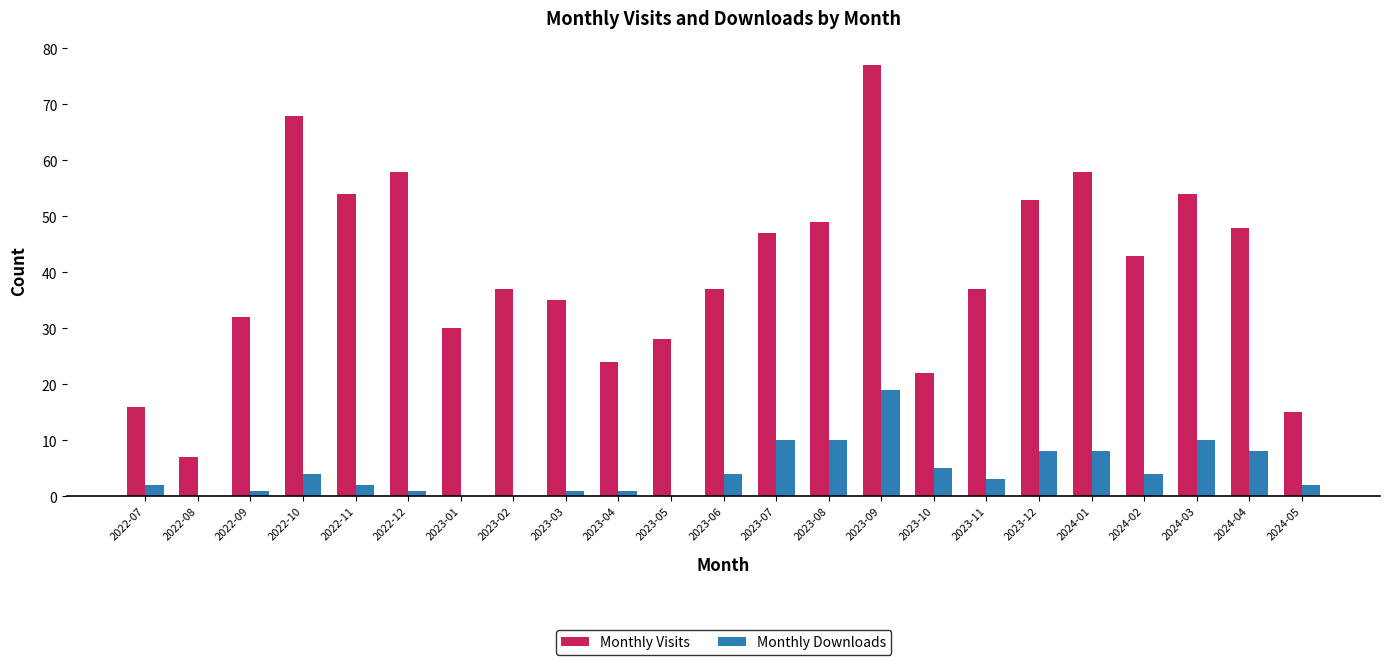

How many groups of bars are there?

23